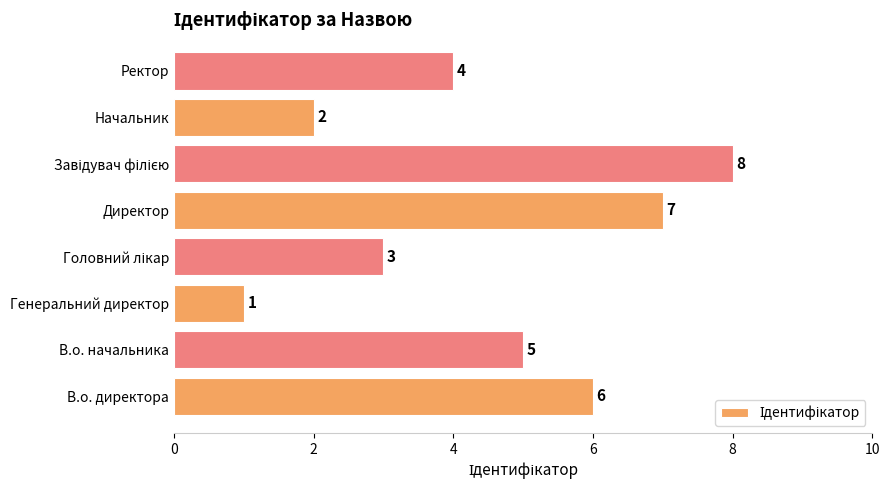

What is the sum of all values?

36